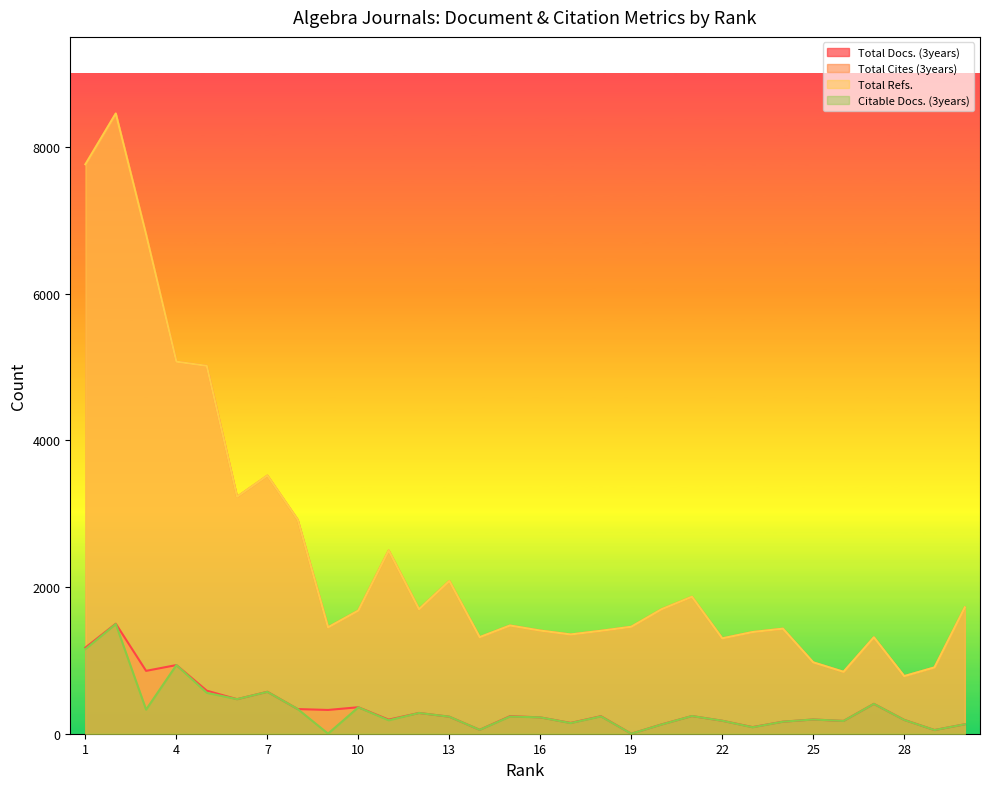

True or false: Total Docs. (3years) and Total Cites (3years) cross at least once.

False